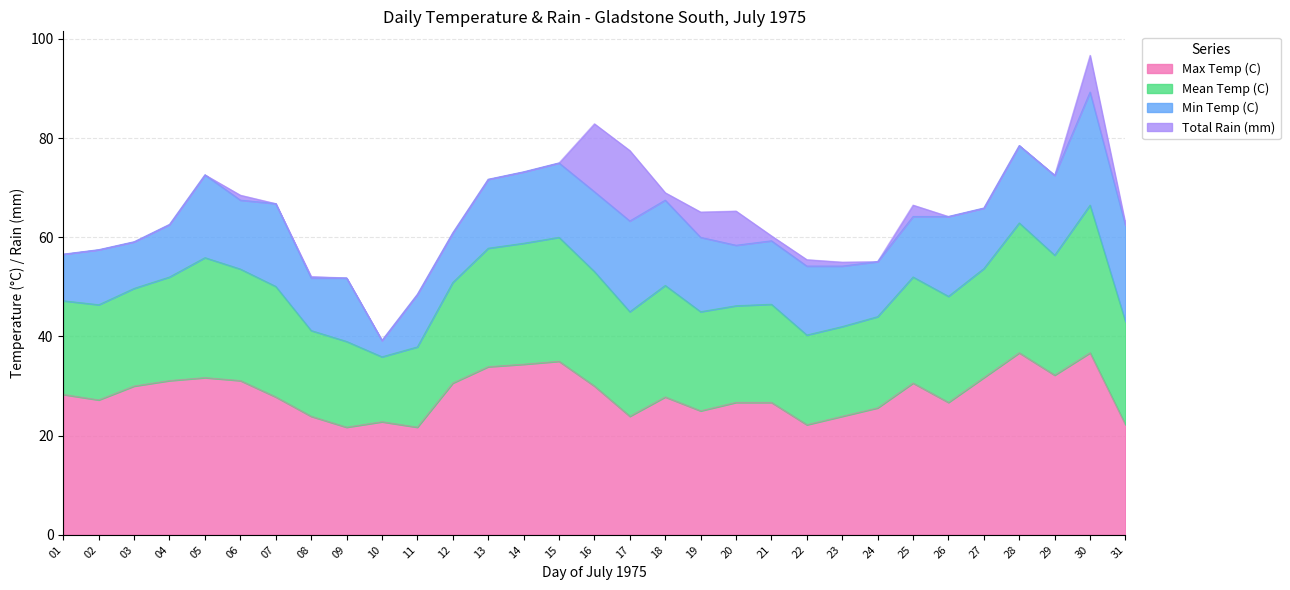

The value of Max Temp (C) at 17 is 12.8. True or false?

False